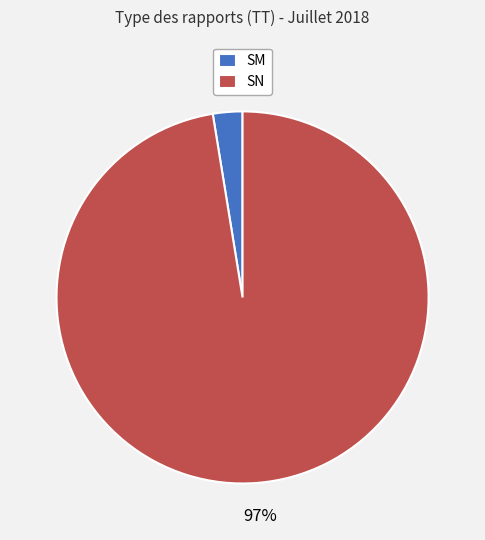

Is it true that SN is 97% of the pie?

True